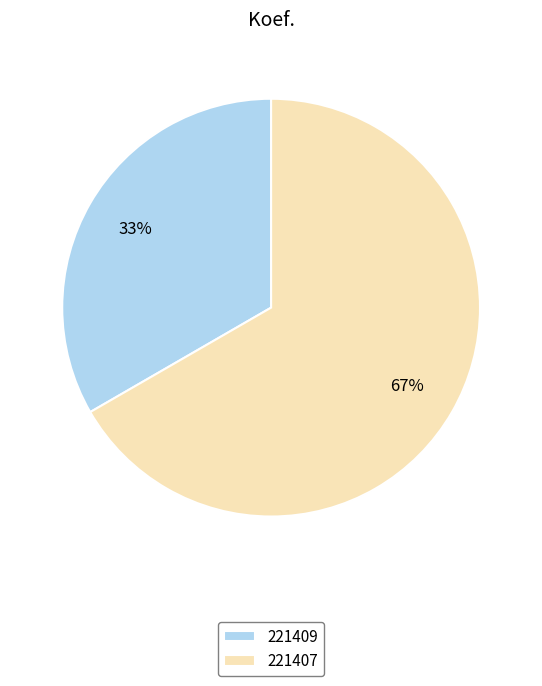

Which slice represents more than half of the pie?

221407